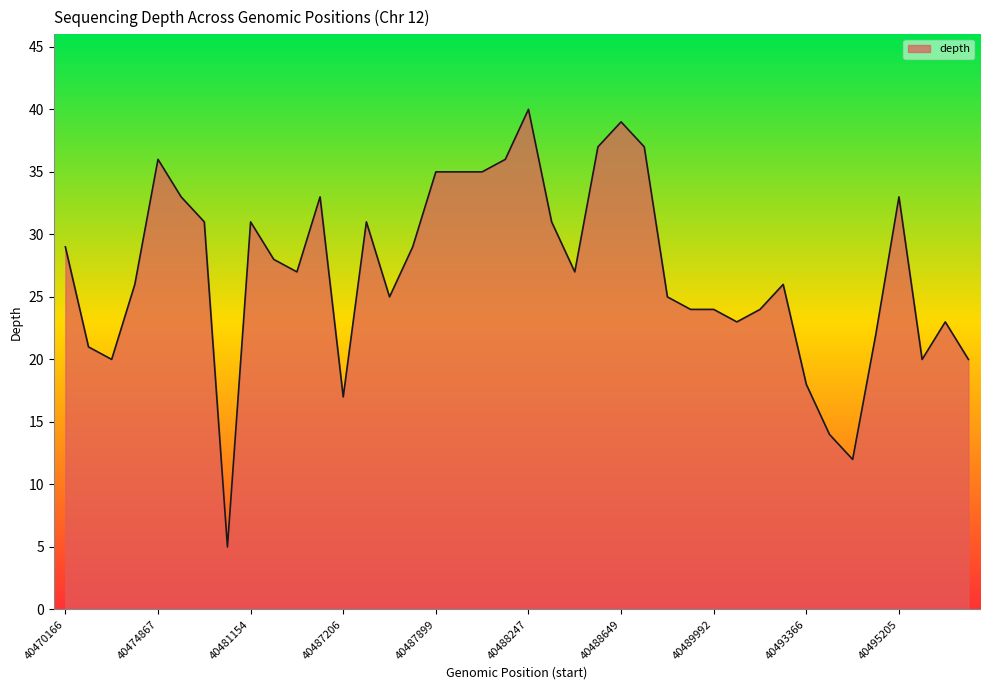

What is the smallest value displayed?

5